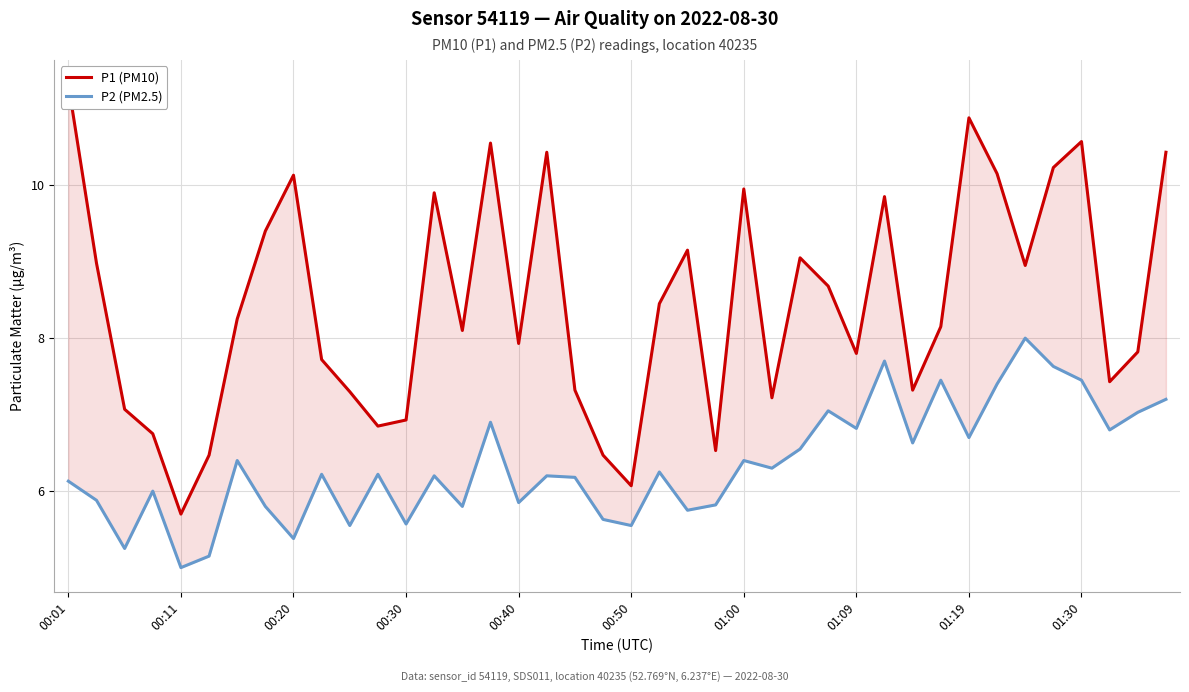

The P1 (PM10) series shows 3.0 at 17. True or false?

False